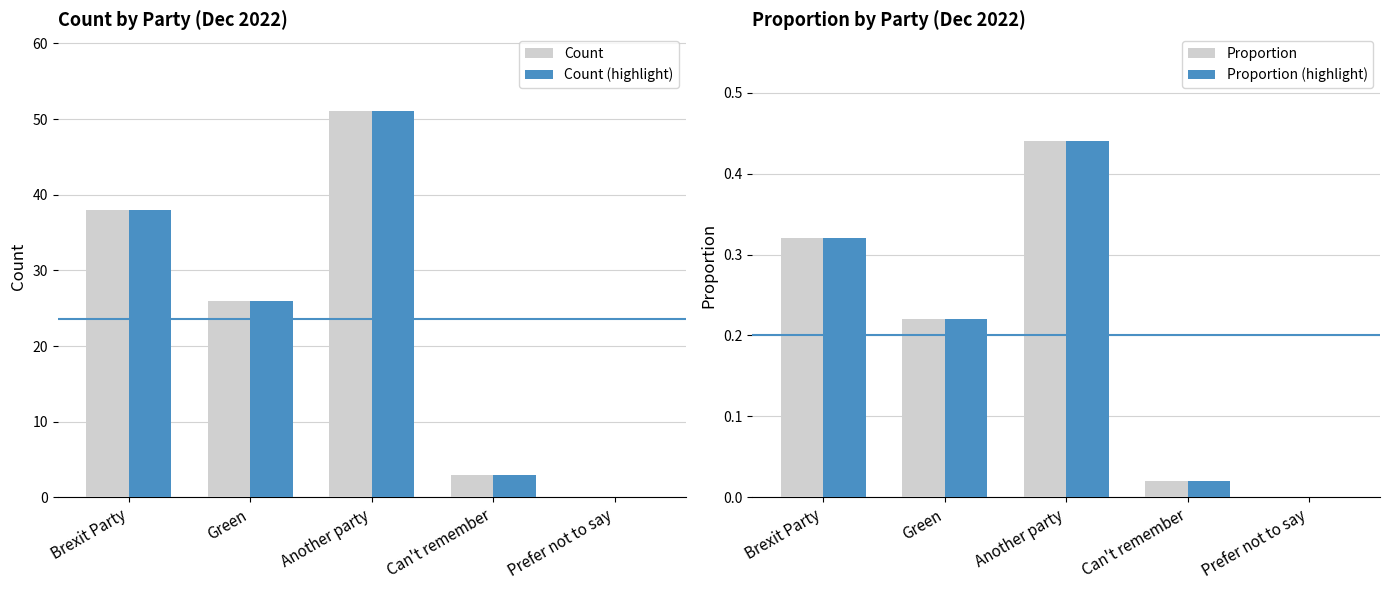

How many bars are there in total?

20